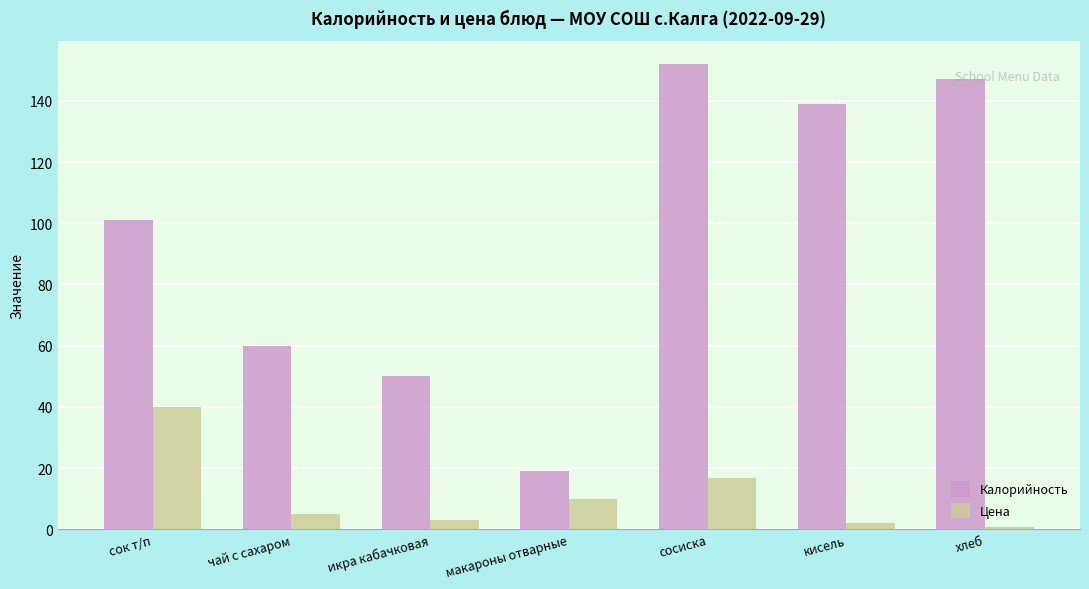

How many bars are there in each group?

2